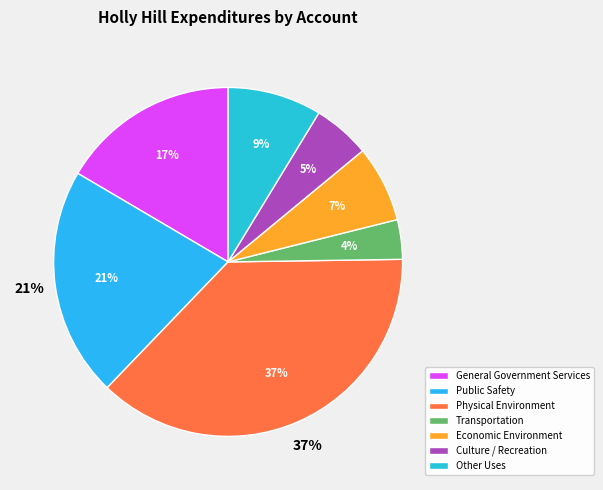

Is it true that Culture / Recreation is 5% of the pie?

True